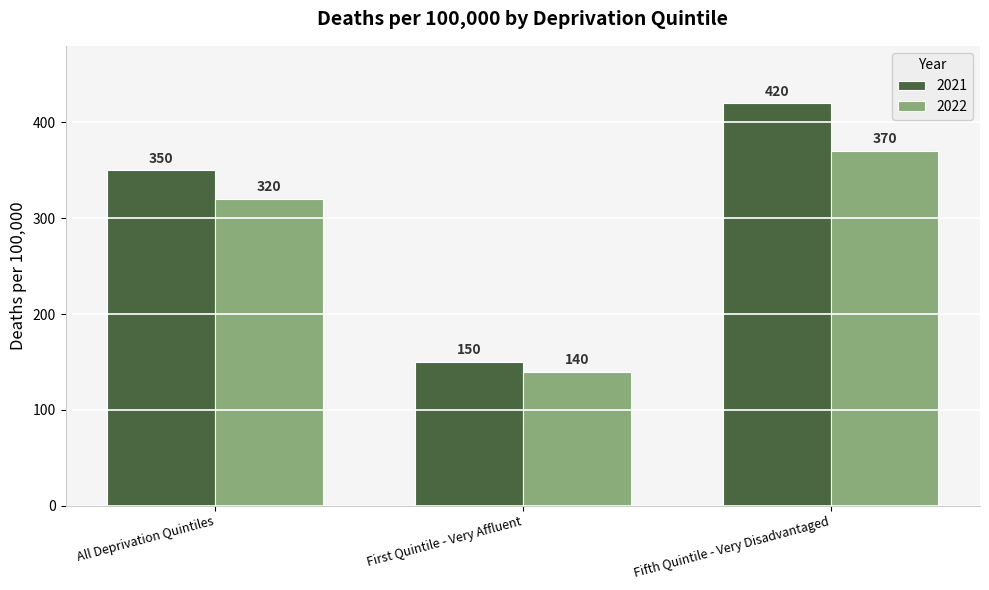

List the series in order of their overall mean, lowest first.

2022, 2021